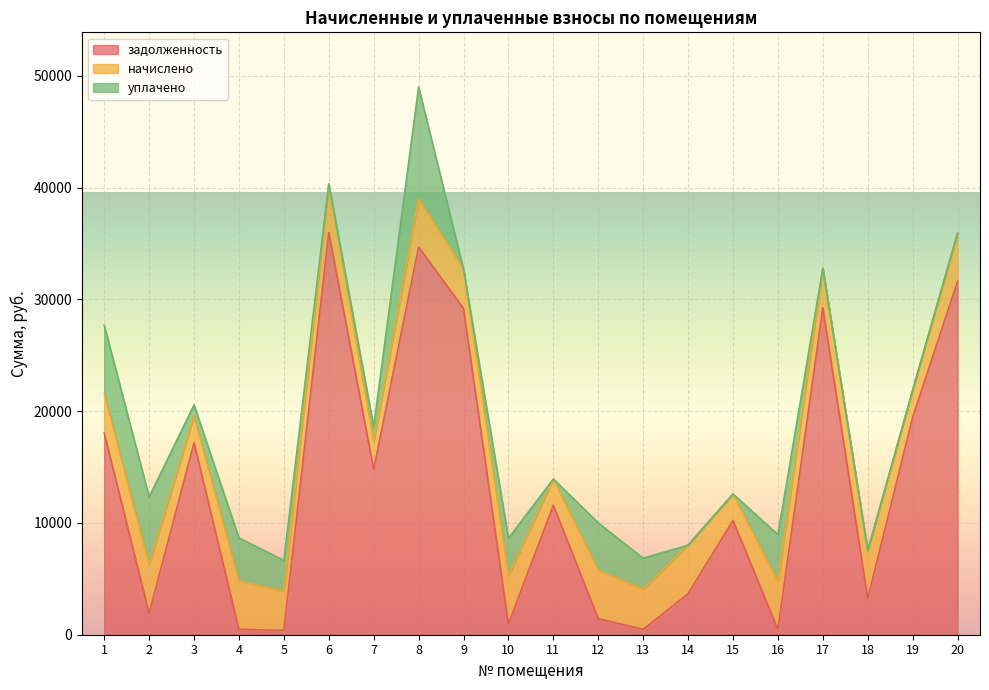

Reading left to right, extract all data points from this chart.

задолженность: 18035.7	1923.2	17174.6	480.8	391.2	35991.8	14792.0	34693.5	29187.4	958.4	11583.5	1442.4	478.9	3673.7	10219.5	475.8	29247.1	3248.2	19450.4	31628.5
начислено: 3556.8	4327.2	2433.6	4327.2	3520.8	4341.6	2469.6	4305.6	3520.8	4312.8	2354.4	4327.2	3621.6	4341.6	2376.0	4284.0	3528.0	4291.2	2433.6	4320.0
уплачено: 6104.0	6085.0	952.4	3846.9	2738.4	0.0	1342.9	10000.0	0.0	3362.6	0.0	4237.1	2741.2	0.0	0.0	4195.1	0.0	0.0	0.0	0.0